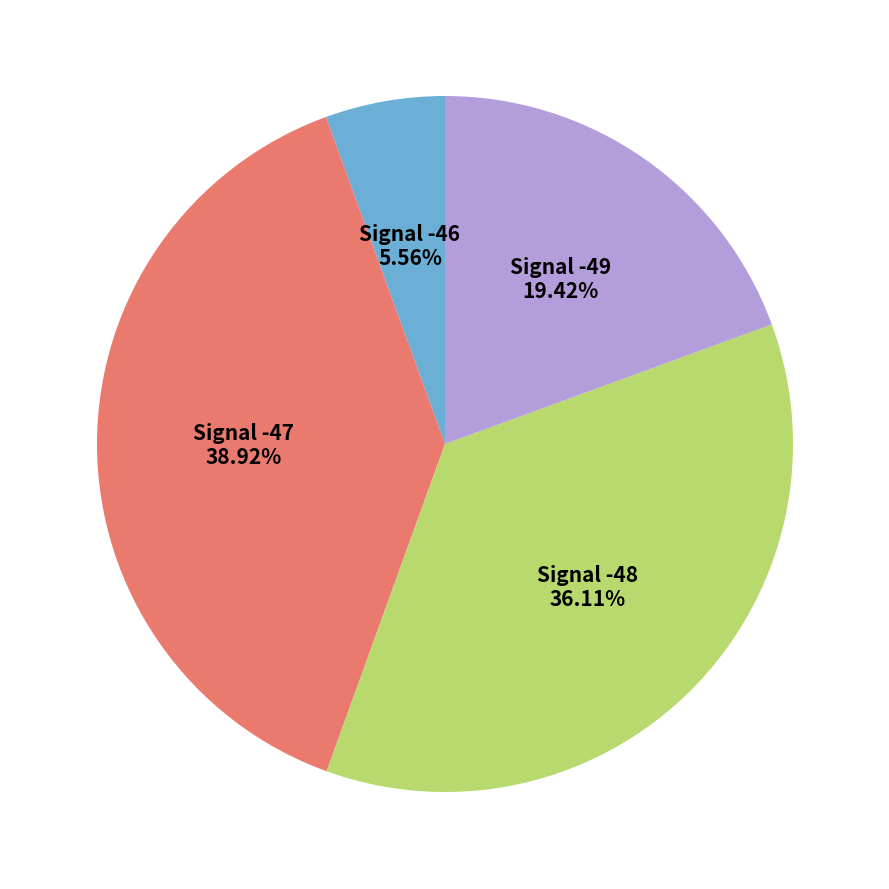

How many segments does this pie chart have?

4